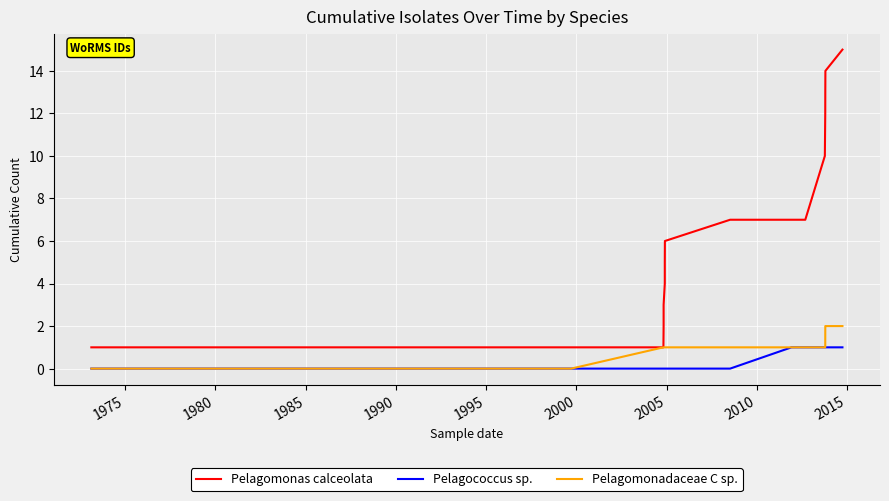

How many data points in Pelagomonadaceae C sp. are less than 1?

6